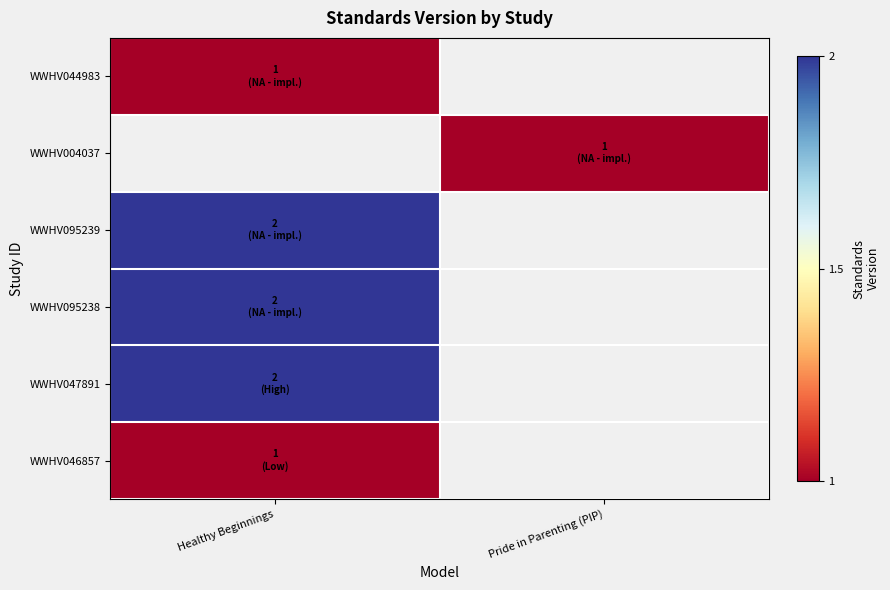

List the series in order of their overall mean, highest first.

WWHV044983, WWHV004037, WWHV095239, WWHV095238, WWHV047891, WWHV046857